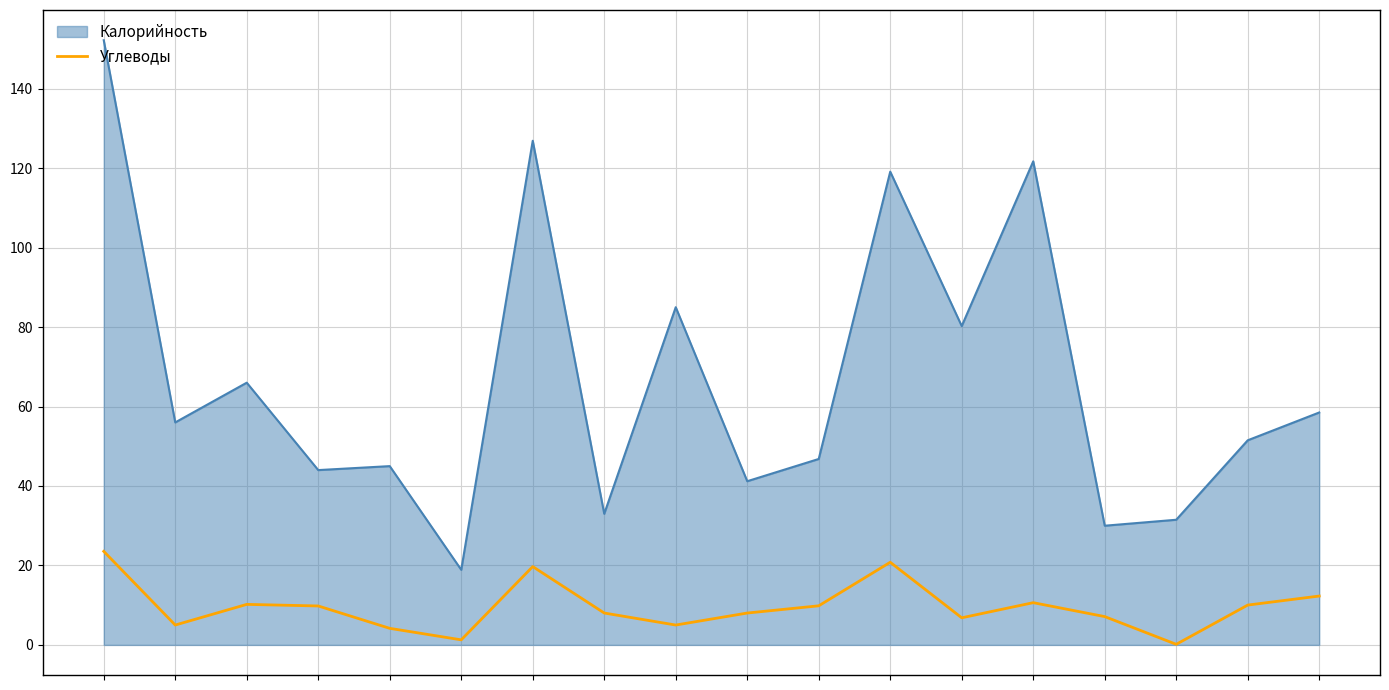

Which series has the widest spread of values?

Калорийность